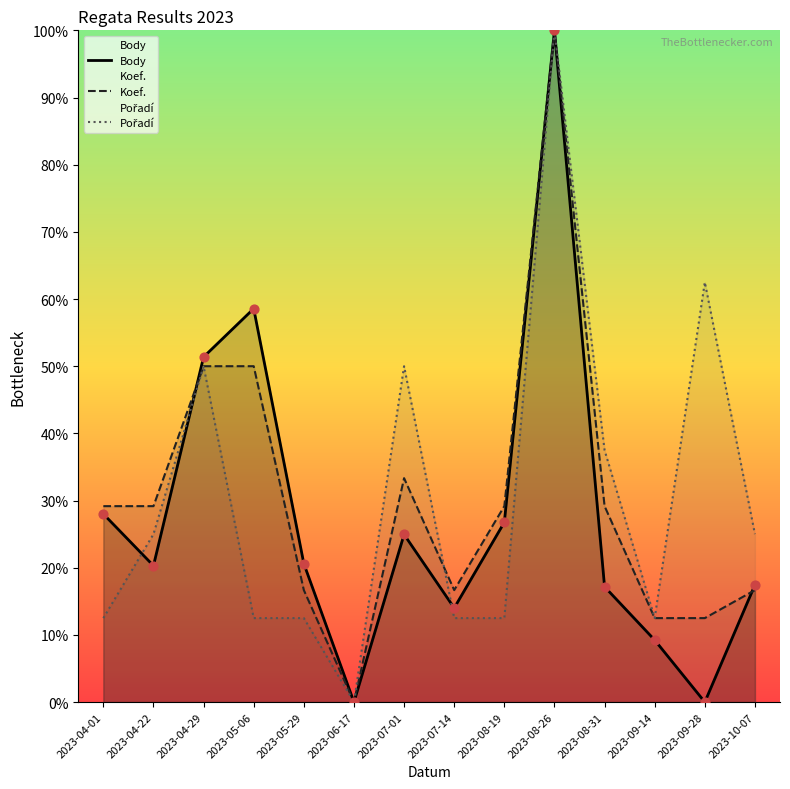

Is the value of Koef. at 2023-08-31 greater than the value of Body at 2023-09-14?

Yes